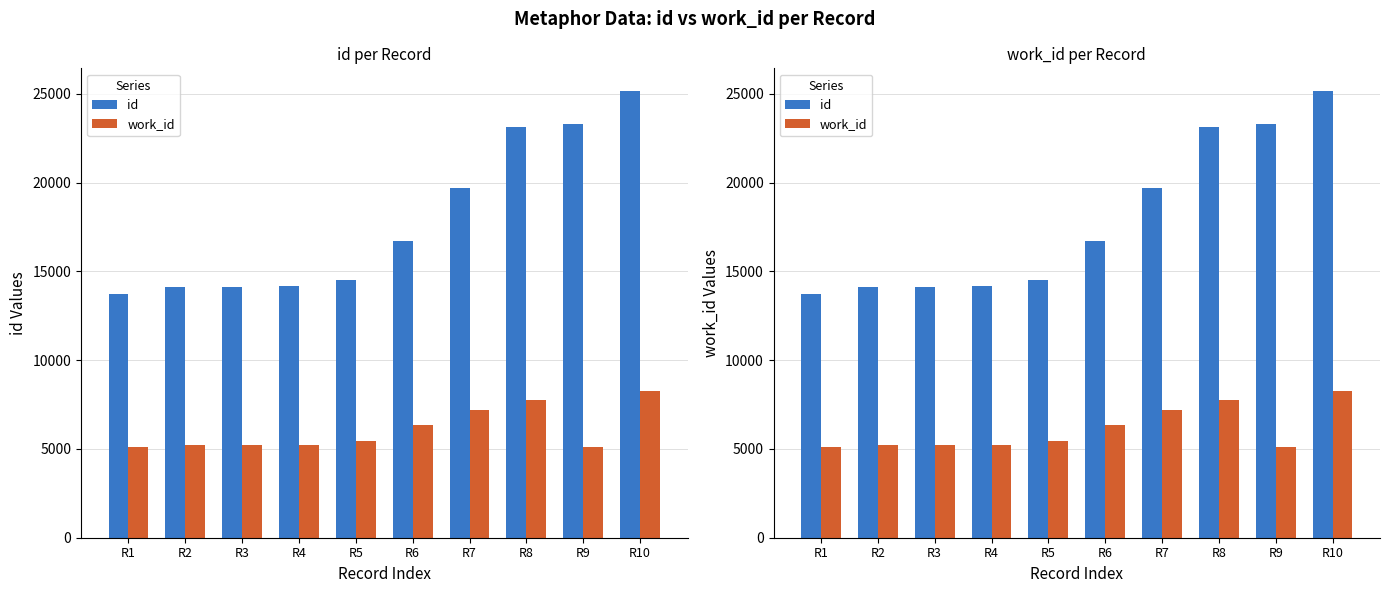

What is the spread (max minus min) of values at R1?

8652